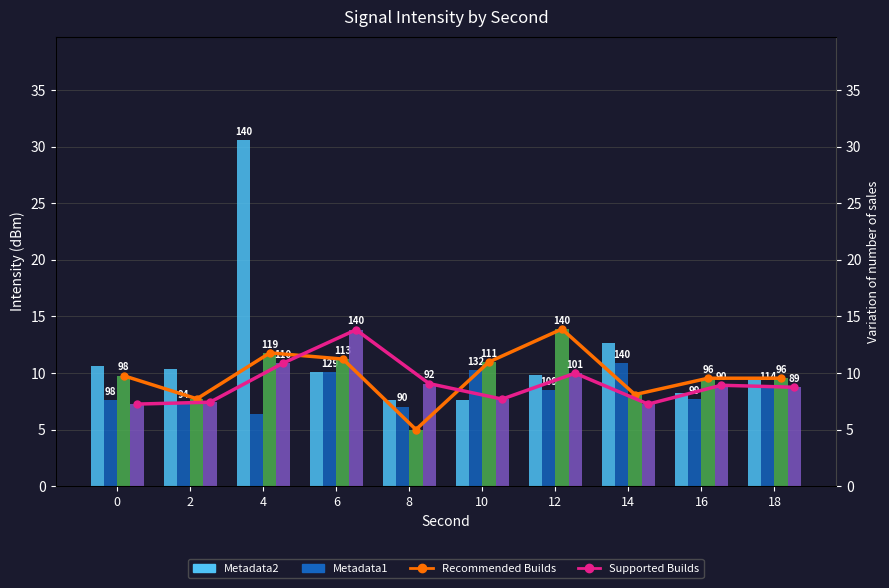

Between 16 and 6, which is larger?

6